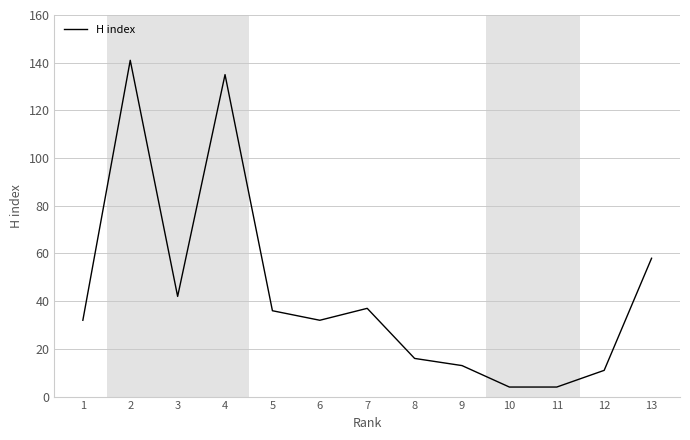

What is the maximum value shown in the chart?

141